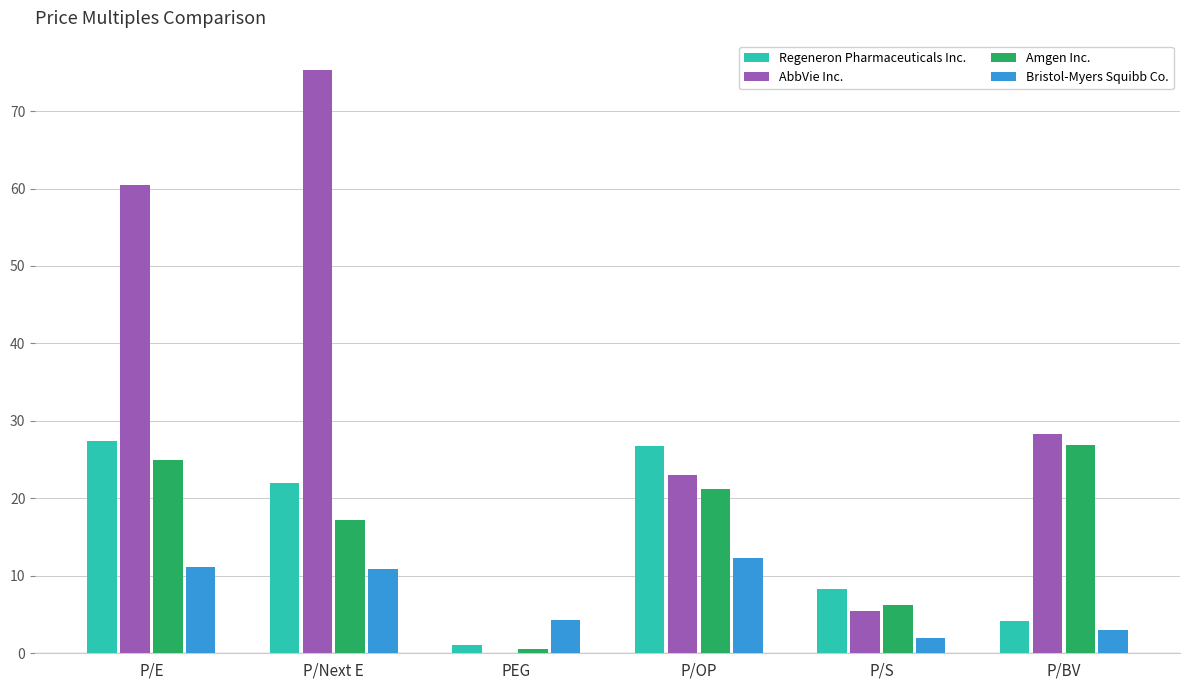

Is it true that Regeneron Pharmaceuticals Inc. equals 8.2 at P/S?

True